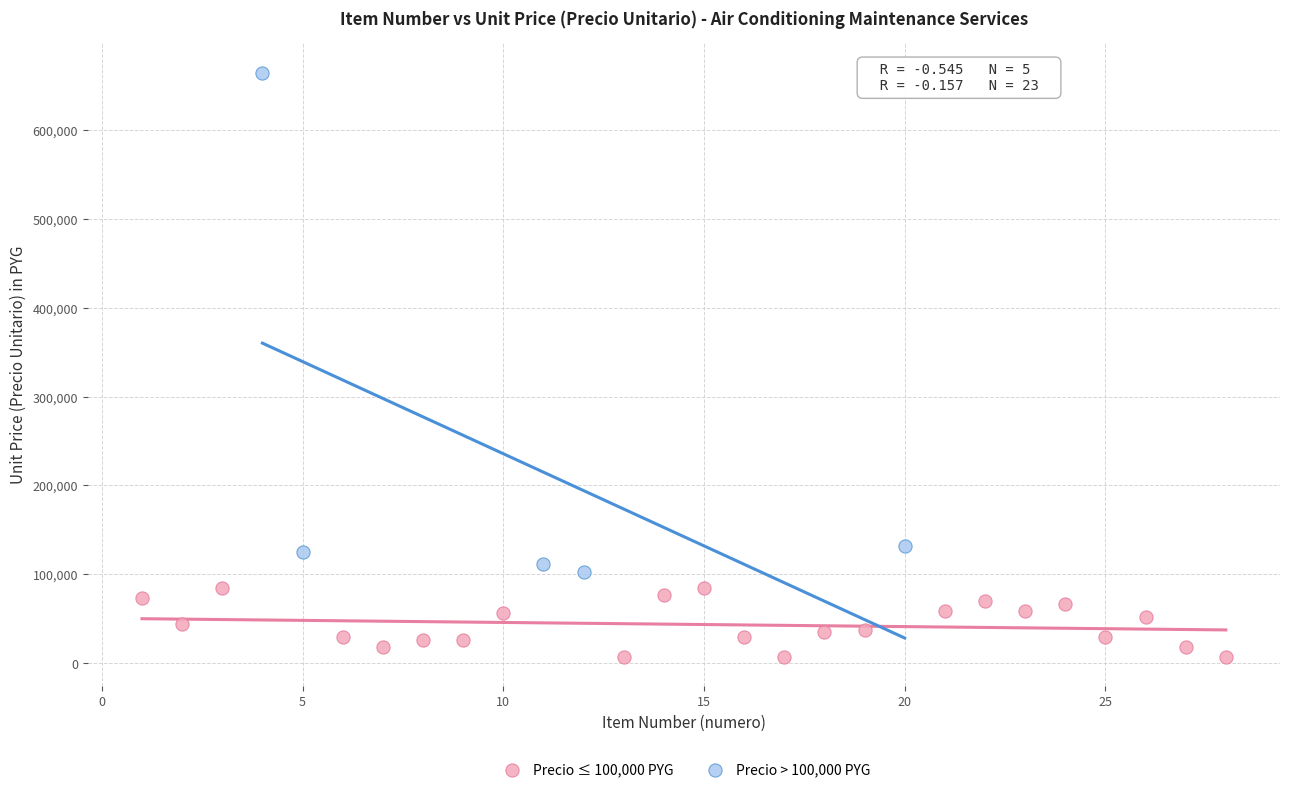

Which series contains the lowest Y value?

Precio ≤ 100,000 PYG